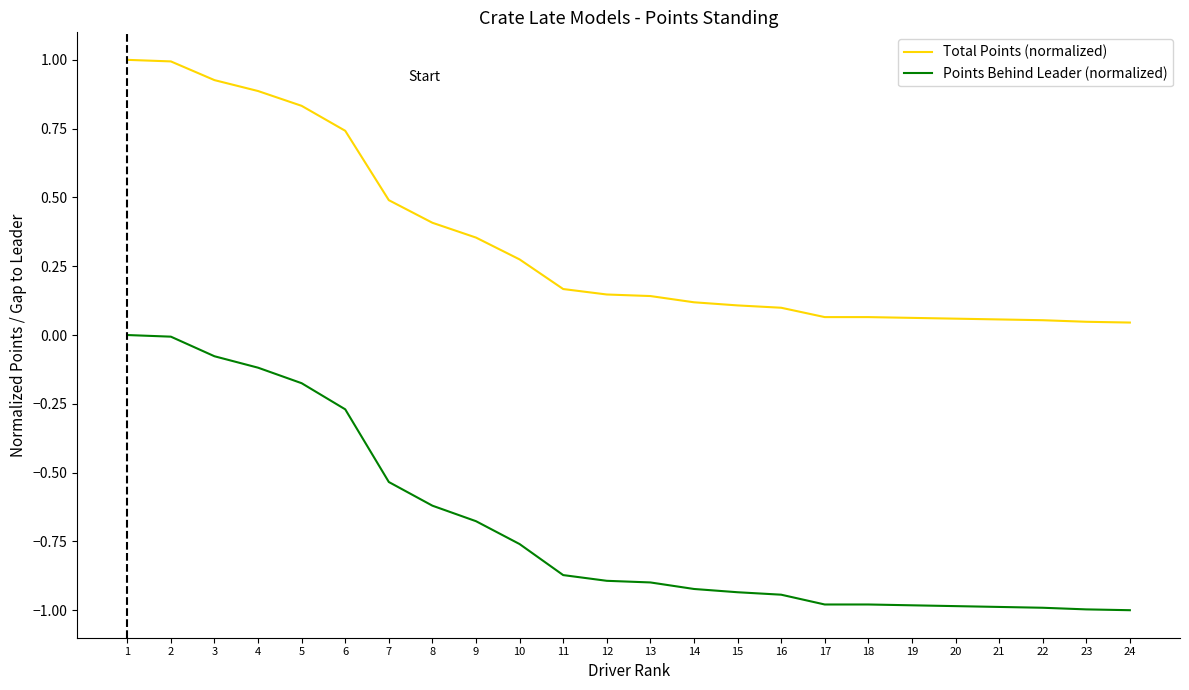

Is it true that Points Behind Leader (normalized) equals -0.6 at 12?

False